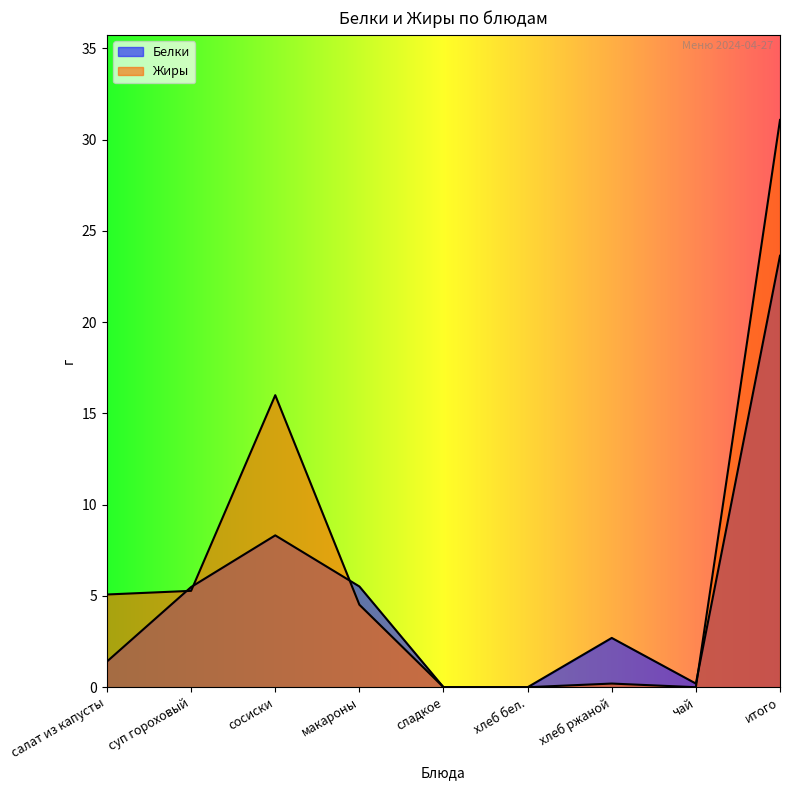

How many times do Жиры and Белки cross each other?

4